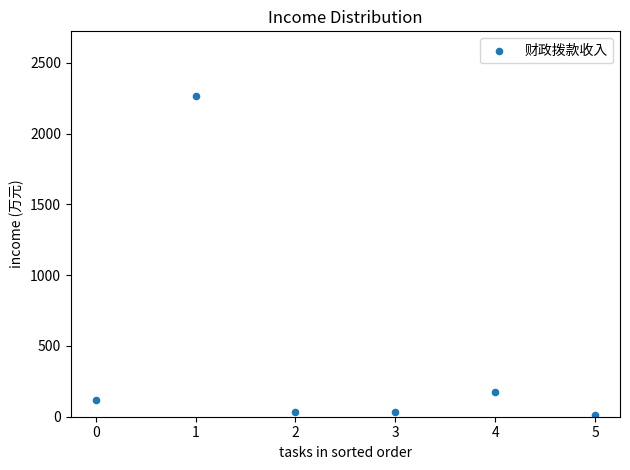

What Y value in the scatter plot is closest to 1141?

172.3